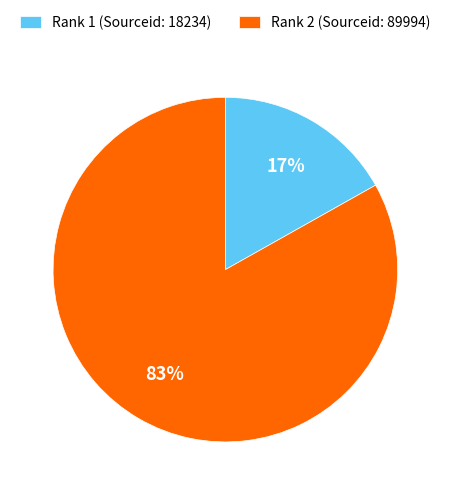

Which slice is the largest?

Rank 2 (Sourceid: 89994)